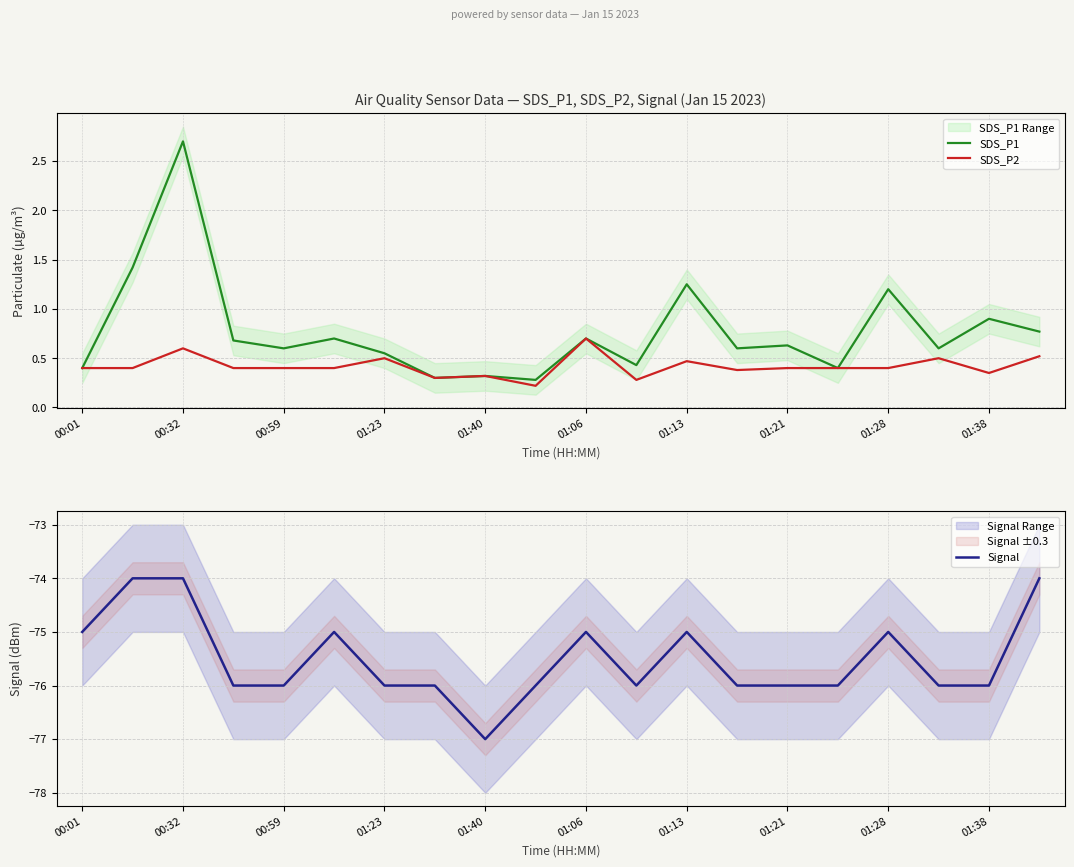

What is the highest value of the SDS_P1 series?

2.7